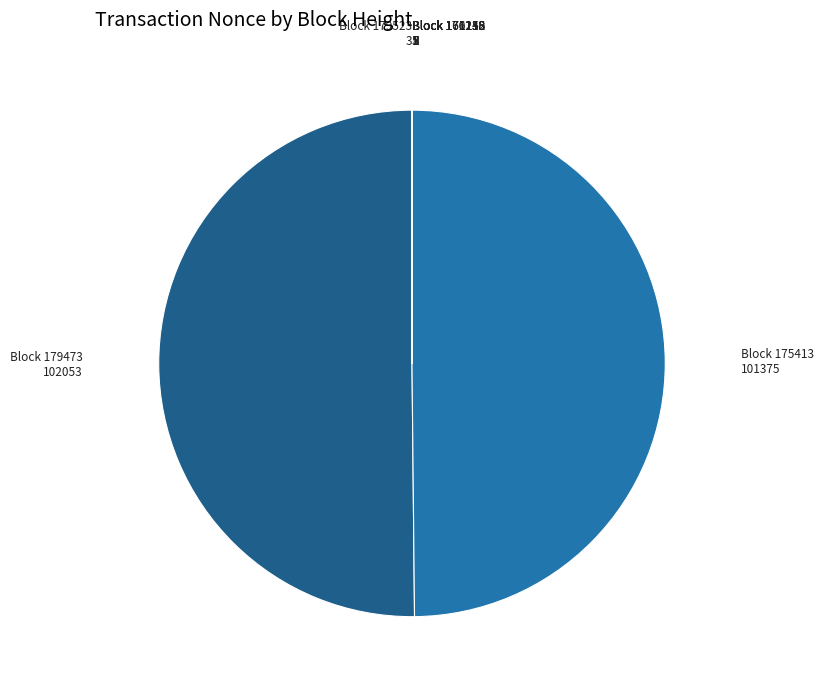

What is the majority slice?

Block 179473